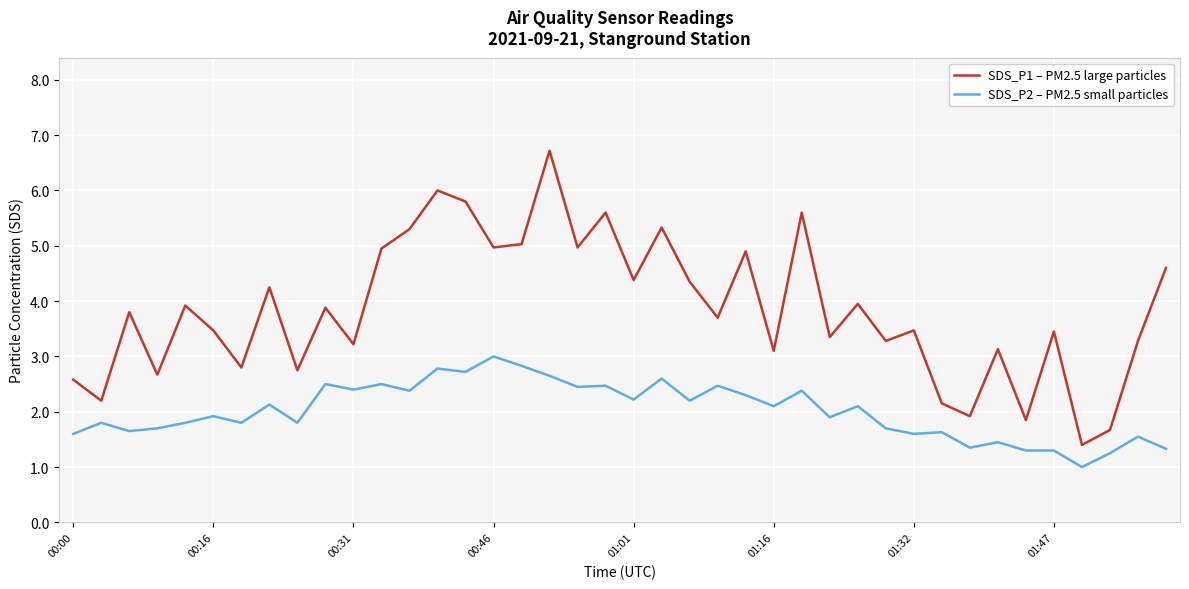

Which series has the widest spread of values?

SDS_P1 – PM2.5 large particles